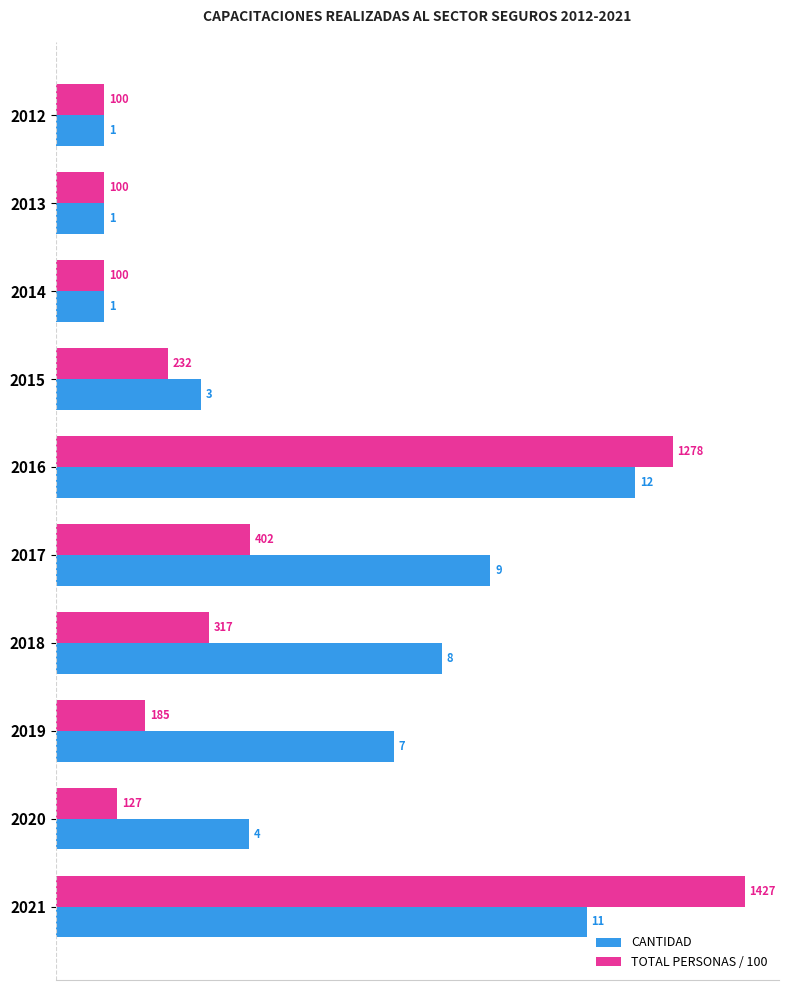

Which series has the largest total across all categories?

CANTIDAD